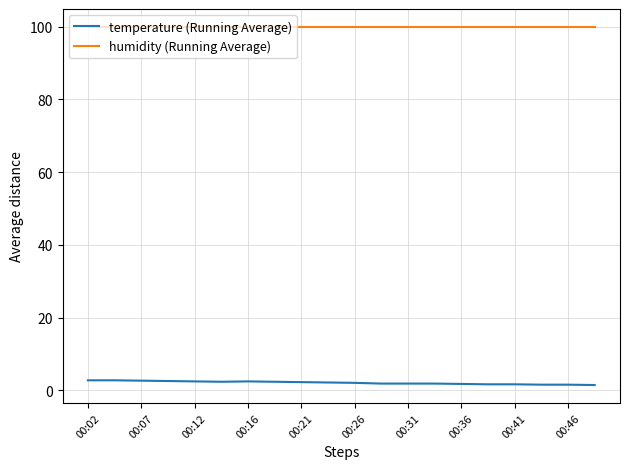

List the series in order of their overall mean, lowest first.

temperature (Running Average), humidity (Running Average)